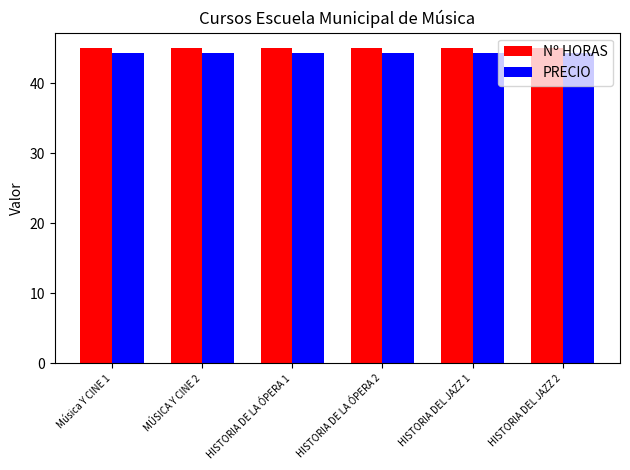

What is the spread (max minus min) of values at Música Y CINE 1?

0.7